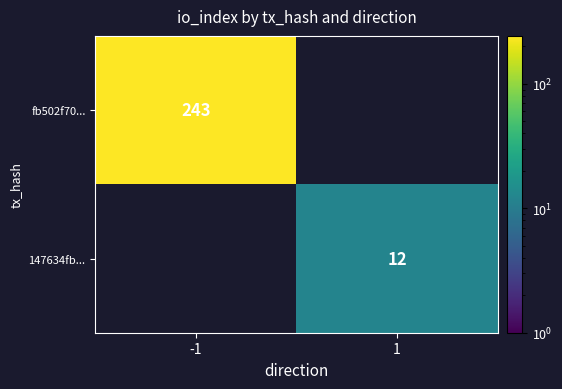

The 147634fb... series shows 21 at 1. True or false?

False